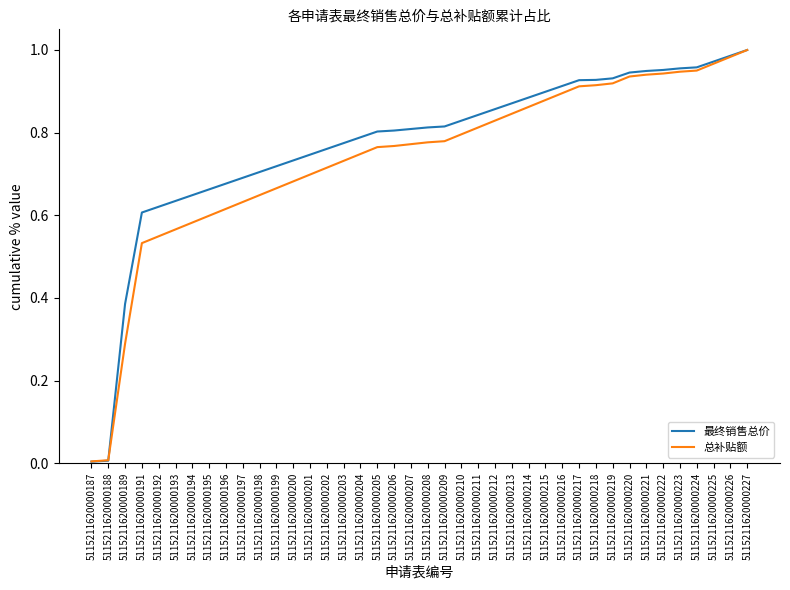

Rank the series at 5115211620000200 from lowest to highest value.

总补贴额, 最终销售总价